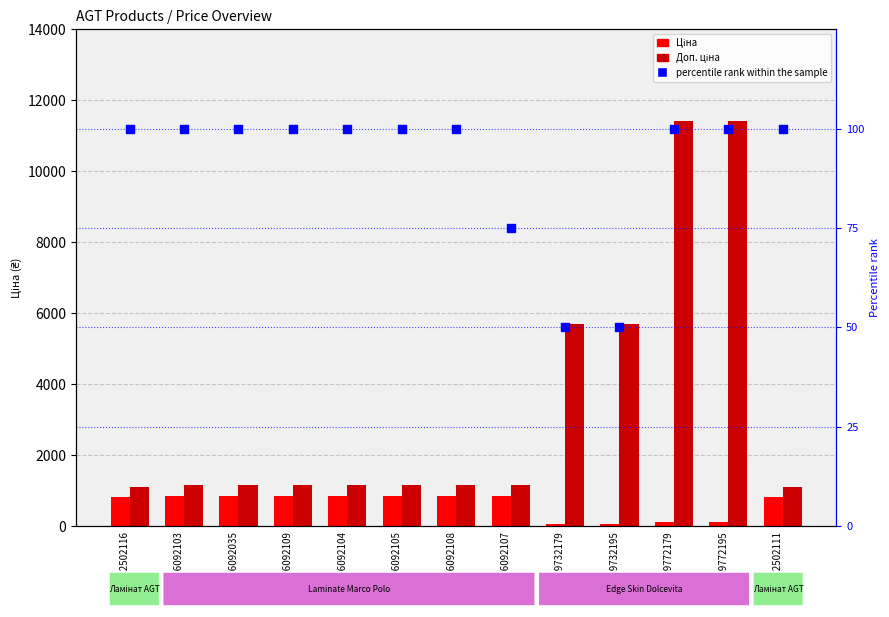

Which series has the largest total across all categories?

Доп. ціна